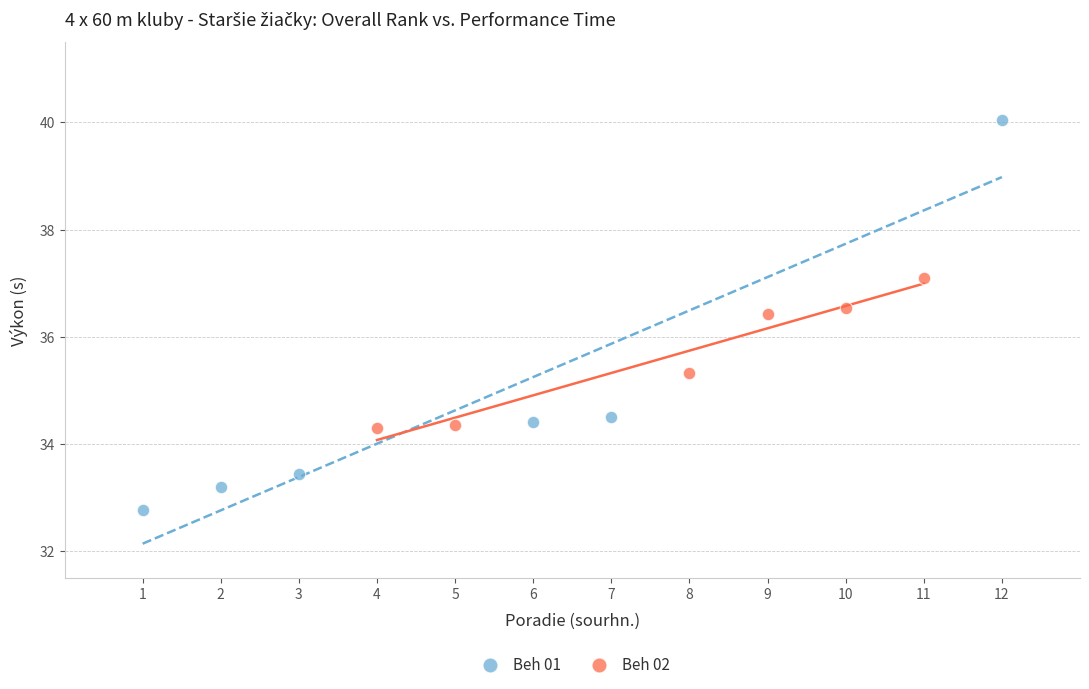

Which series has the widest spread of Y values?

Beh 01